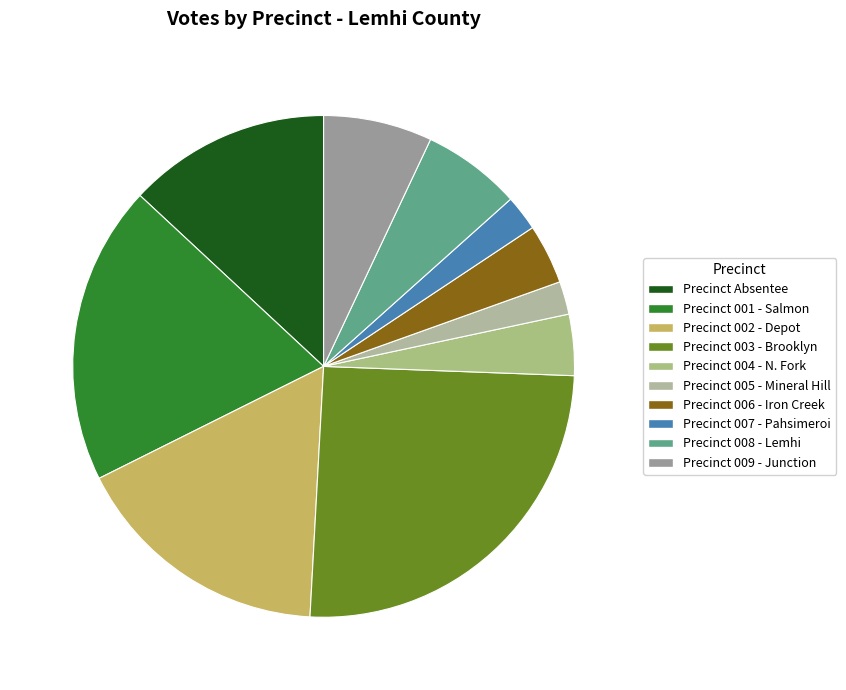

Count the number of slices in the pie.

10